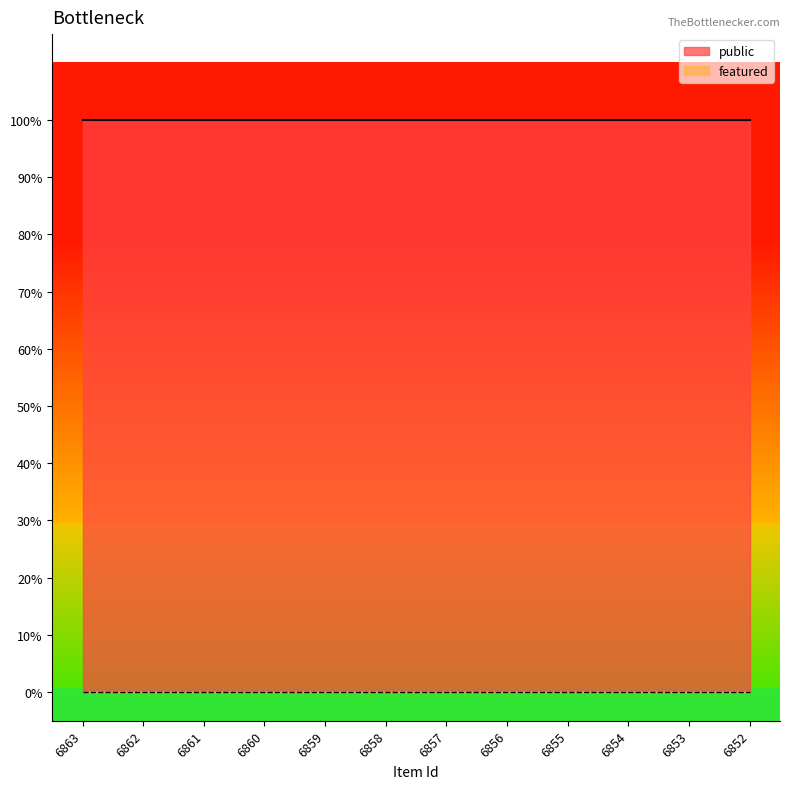

Does the chart display data point markers on the line(s)?

No